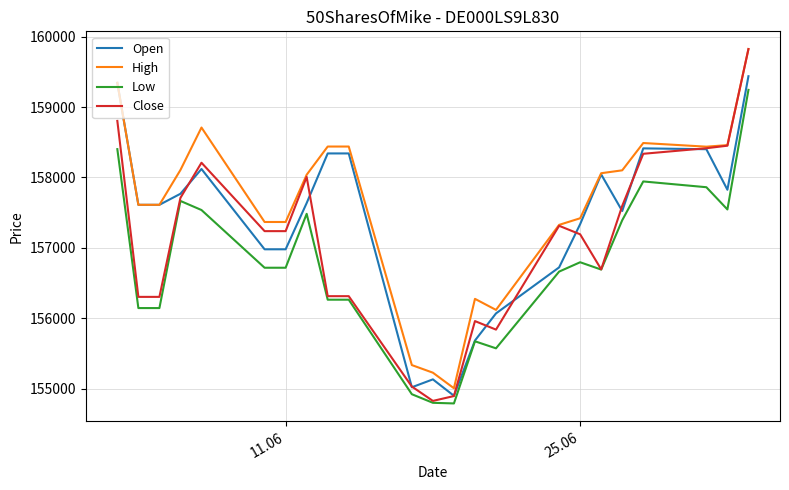

What is the minimum value for High?

155005